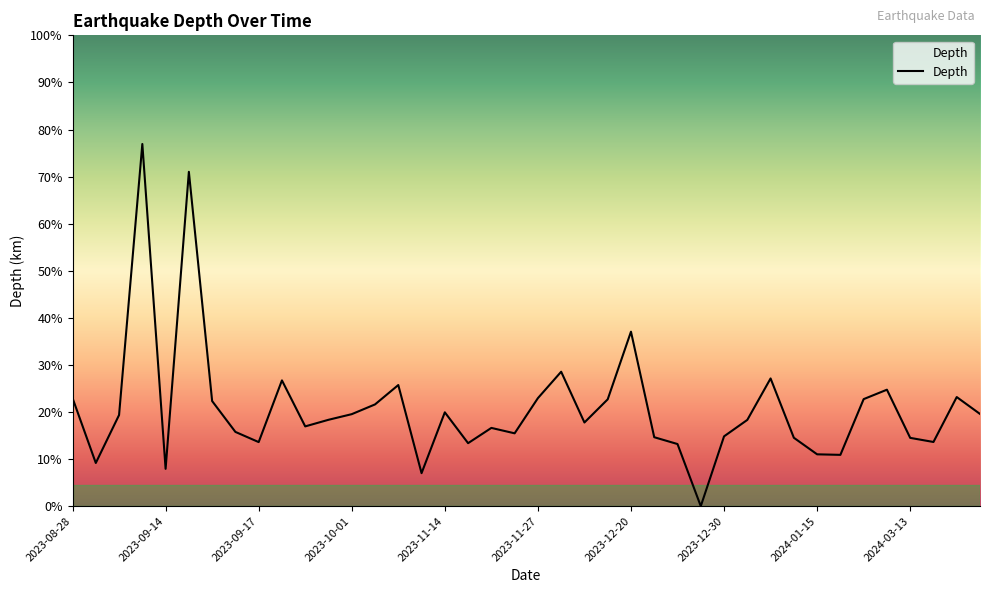

At which label does the data first exceed 7?

2023-08-28